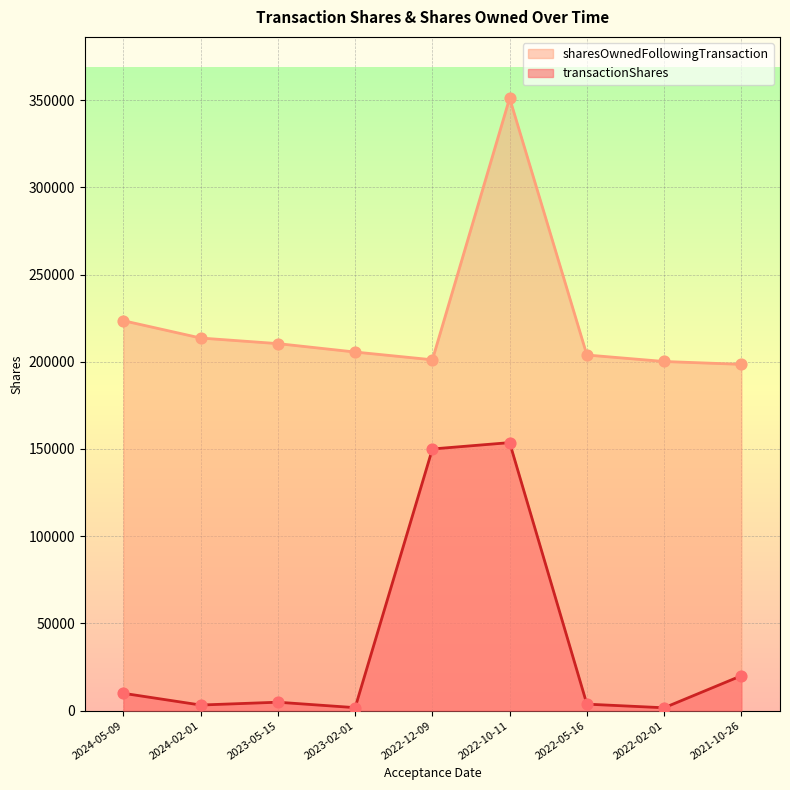

Which series contains the highest Y value?

sharesOwnedFollowingTransaction